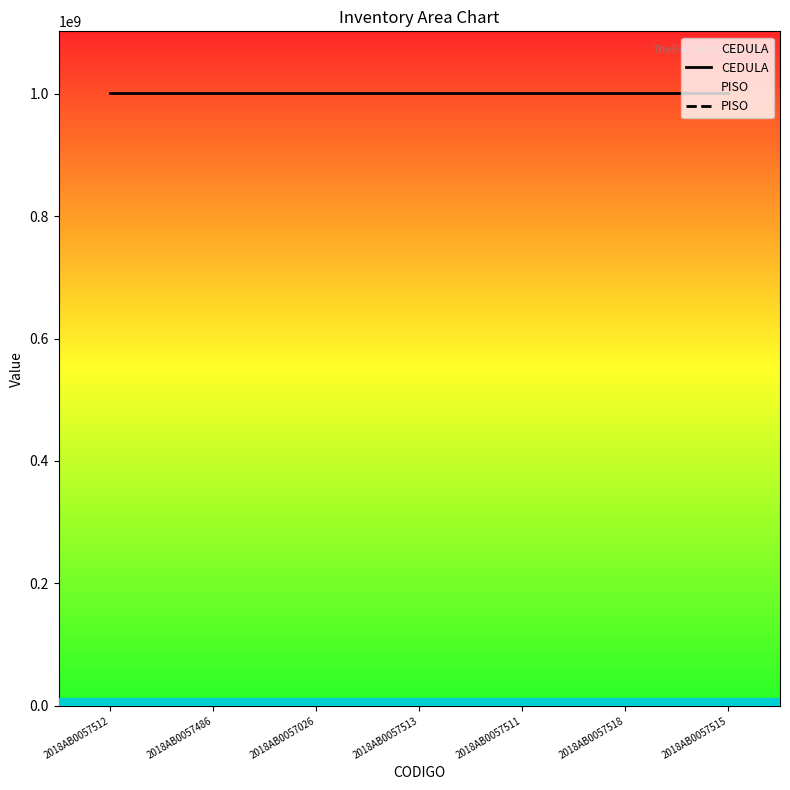

Read the PISO value at 2018AB0057518.

10017885.7